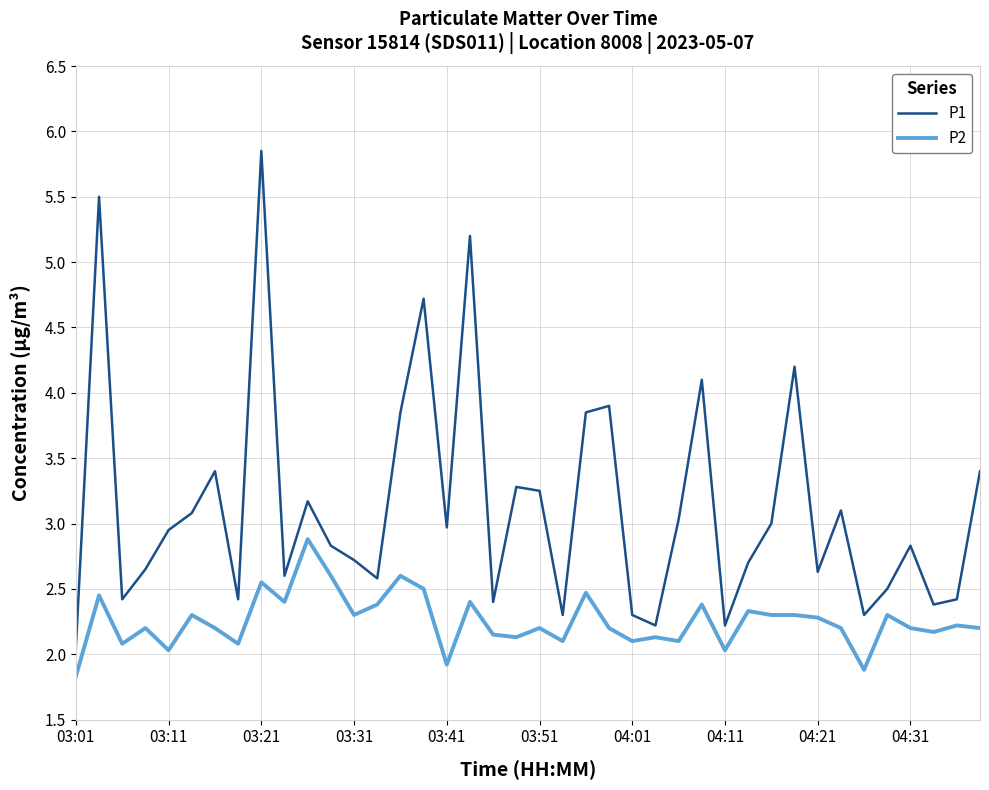

Rank the series by their average value, from lowest to highest.

P2, P1